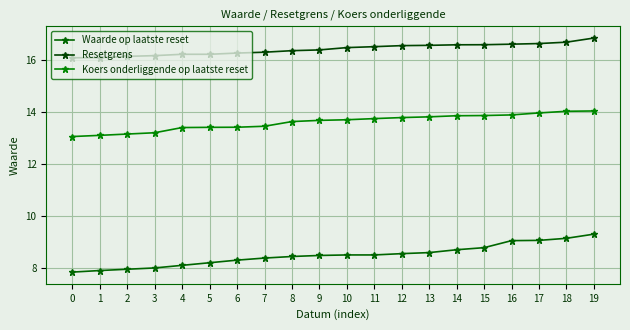

Which has a higher value, 17 or 7?

17